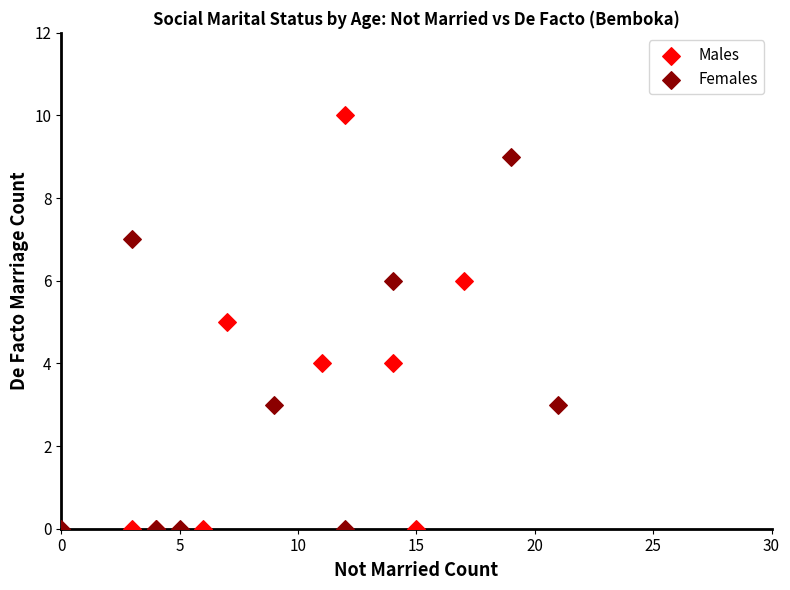

Which series contains the highest Y value?

Males